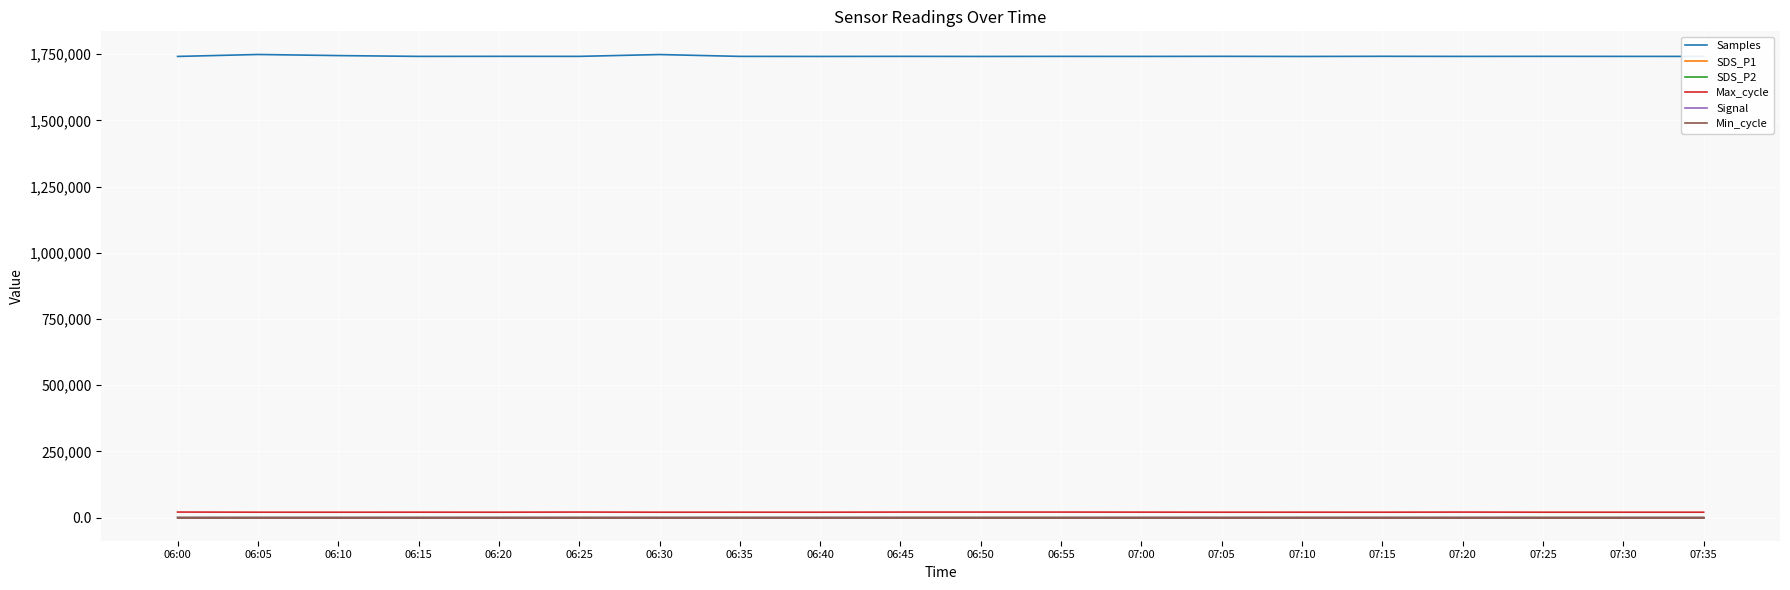

What are all the series names shown in the legend?

Samples, SDS_P1, SDS_P2, Max_cycle, Signal, Min_cycle